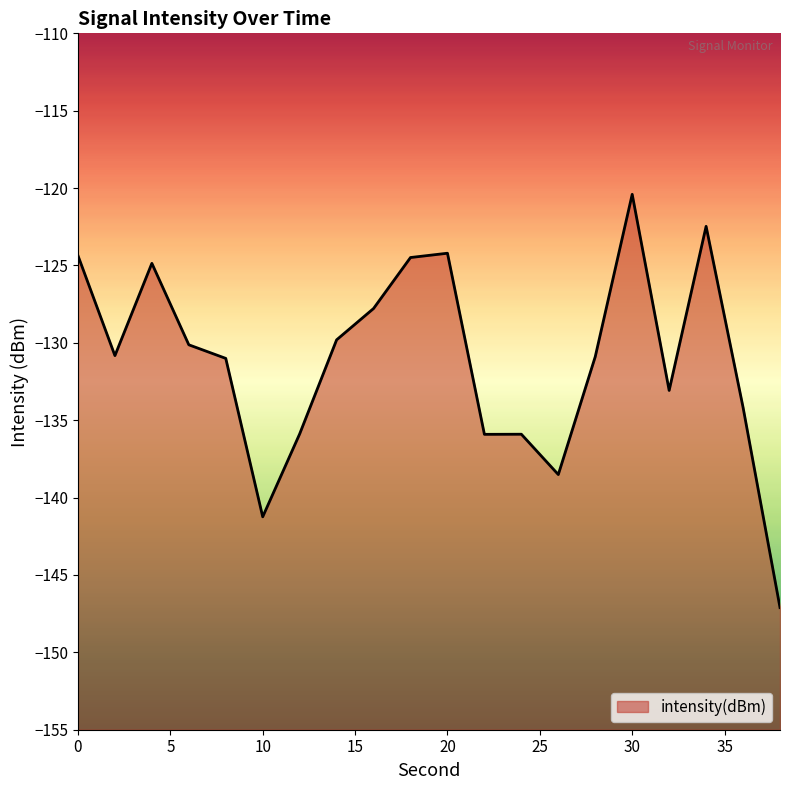

What is the value of the 18th point from the left?

-122.5